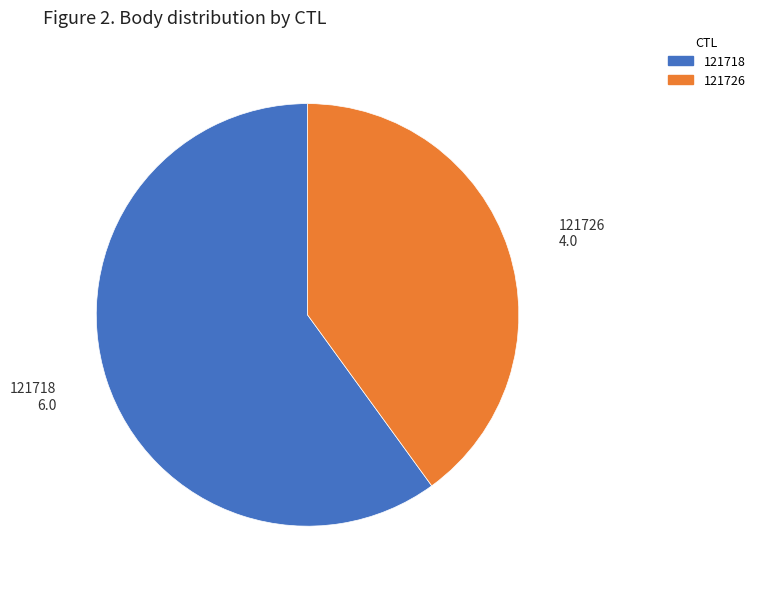

How many segments does this pie chart have?

2